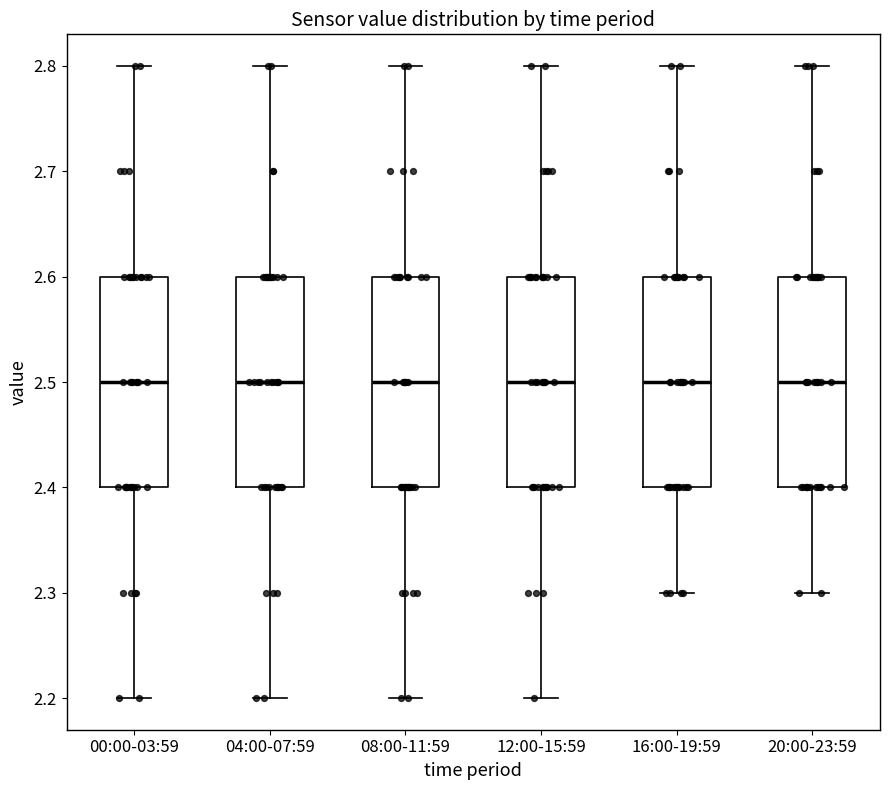

Reading left to right, transcribe this box plot: for each box, give where its median line is, the range the box spans, and where its two whiskers end, as read against the y-axis. The values are not printed on the chart, so give them approximately, as read against the axis.

00:00-03:59: median 2.5, box 2.4 to 2.6, whiskers 2.2 to 2.8
04:00-07:59: median 2.5, box 2.4 to 2.6, whiskers 2.2 to 2.8
08:00-11:59: median 2.5, box 2.4 to 2.6, whiskers 2.2 to 2.8
12:00-15:59: median 2.5, box 2.4 to 2.6, whiskers 2.2 to 2.8
16:00-19:59: median 2.5, box 2.4 to 2.6, whiskers 2.3 to 2.8
20:00-23:59: median 2.5, box 2.4 to 2.6, whiskers 2.3 to 2.8